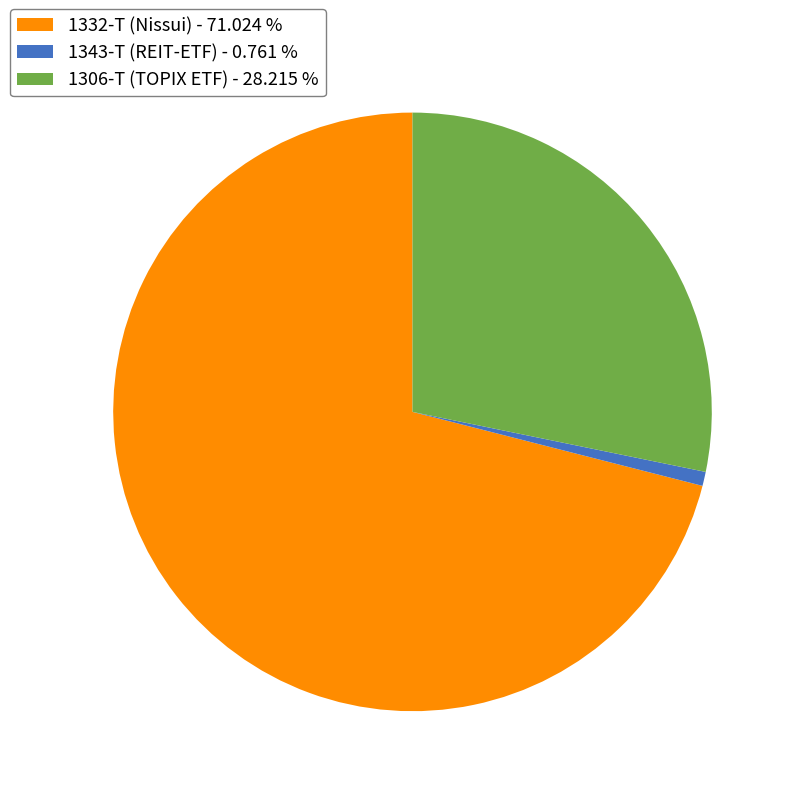

Which has a higher value, 1306-T or 1332-T?

1332-T